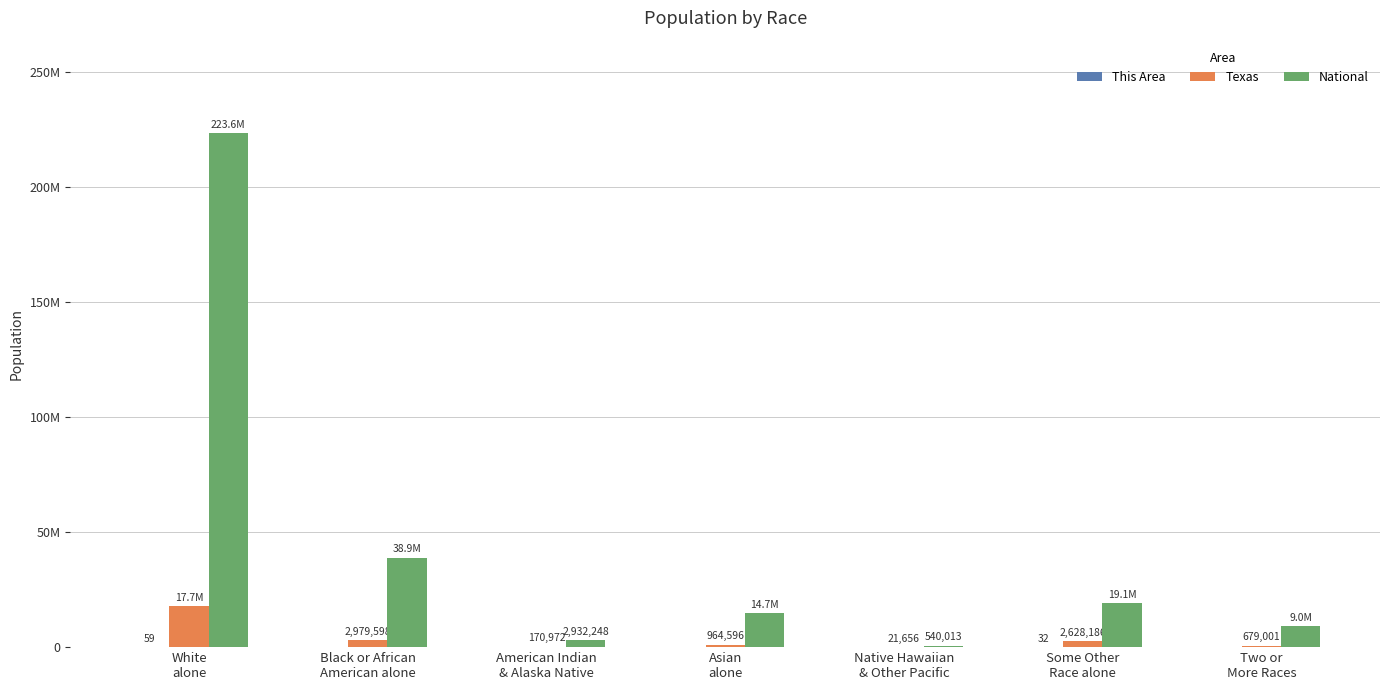

Does the chart contain stacked bars?

No